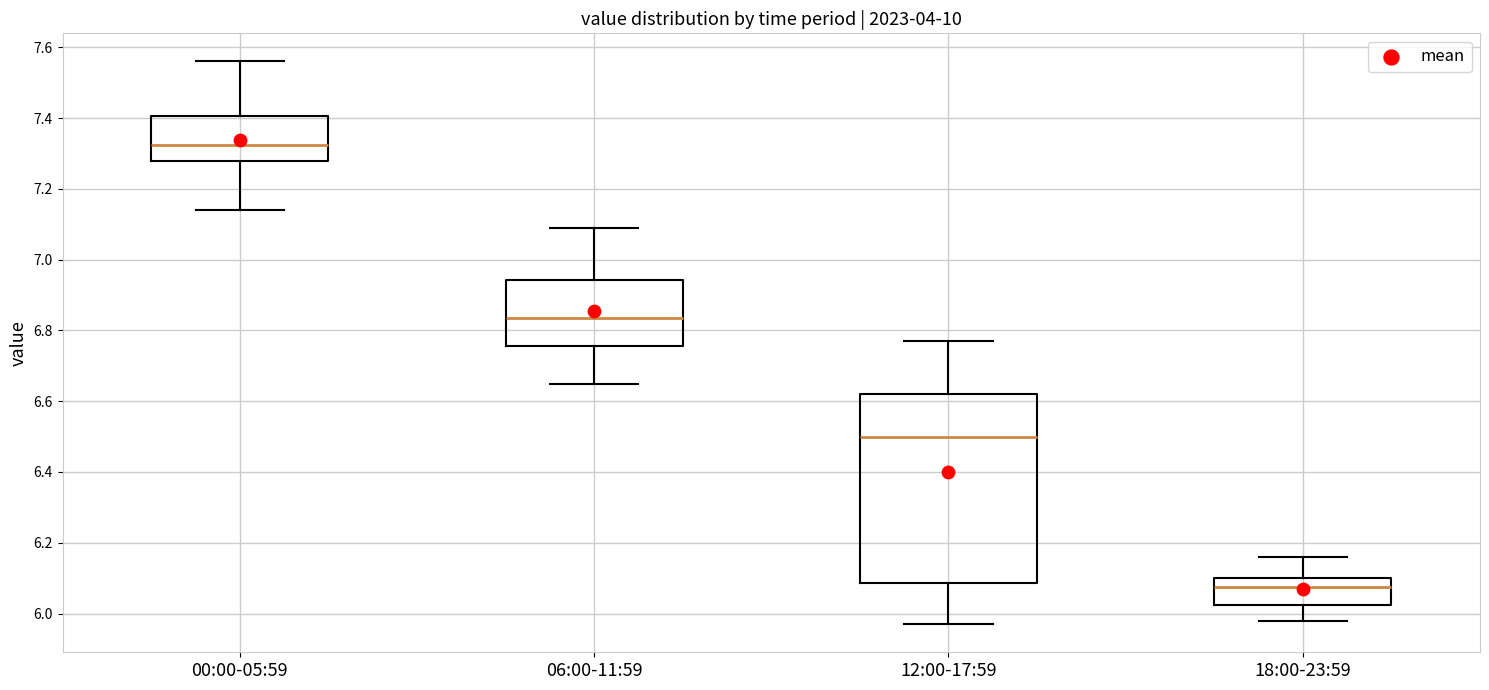

Where does the median line of the box for 12:00-17:59 sit on the y-axis? The values are not printed on the chart, so give them approximately, as read against the axis.

6.50